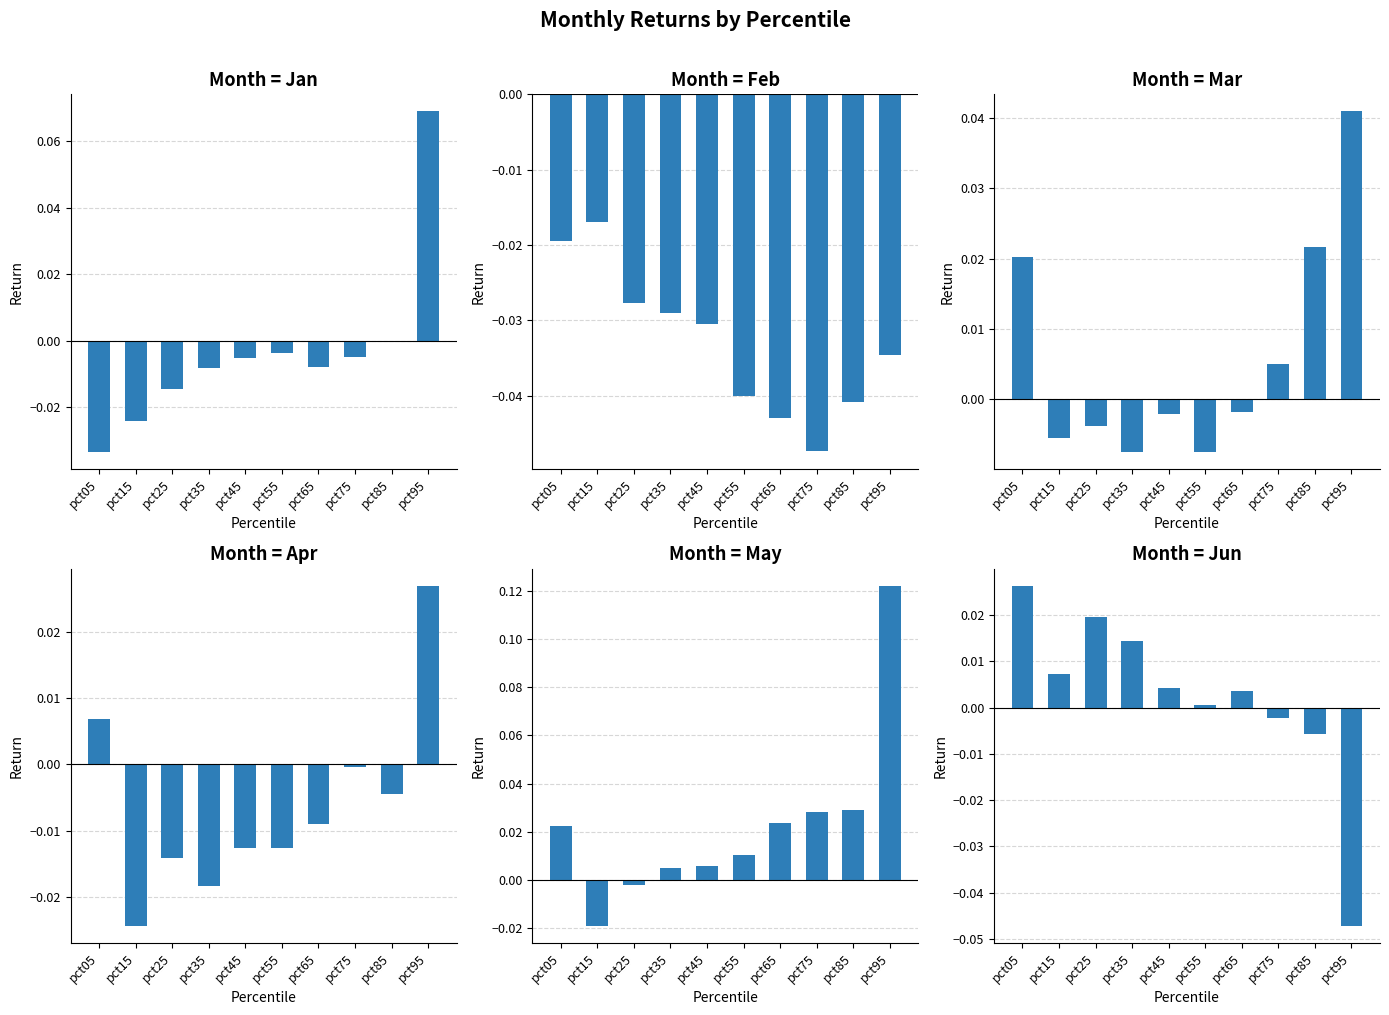

Which has a higher value, pct25 or pct15?

pct25